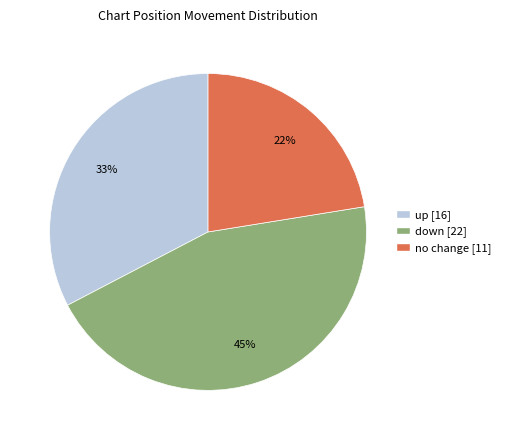

Is there a majority slice in this chart?

No